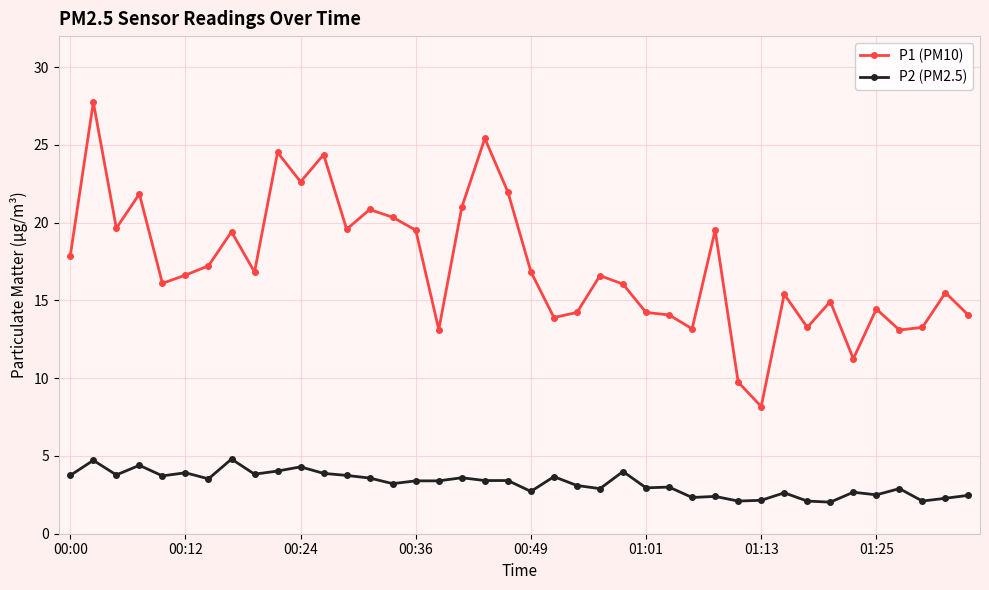

At how many categories does at least one series exceed 24?

4